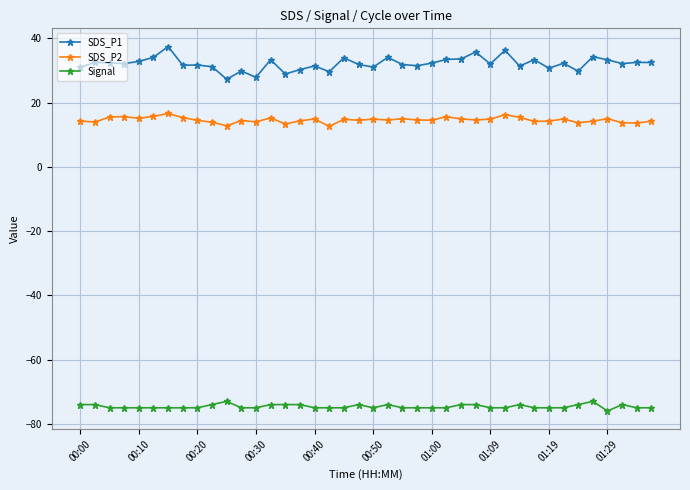

What is the value of the Signal point at the 10th from the left?

-74.0